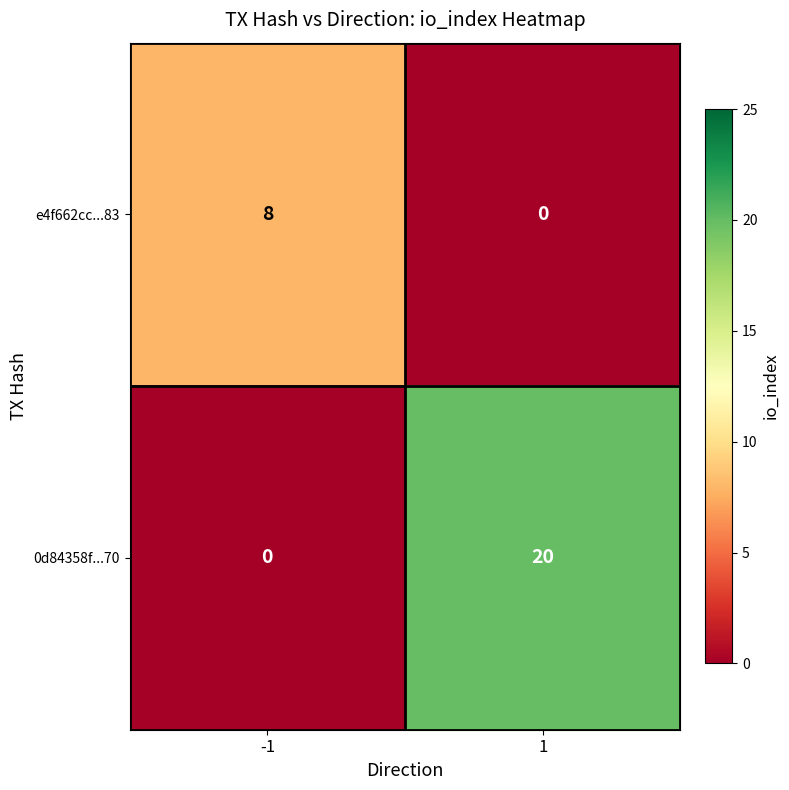

Reading left to right, what are all the values shown in this chart?

e4f662cc...83: 8	0
0d84358f...70: 0	20